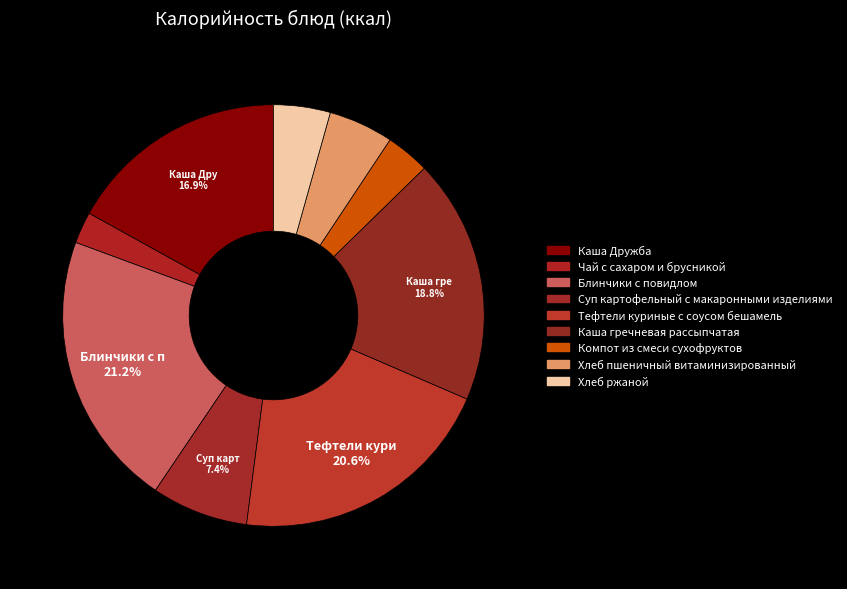

The Каша гречневая рассыпчатая slice represents 7% of the pie. True or false?

False